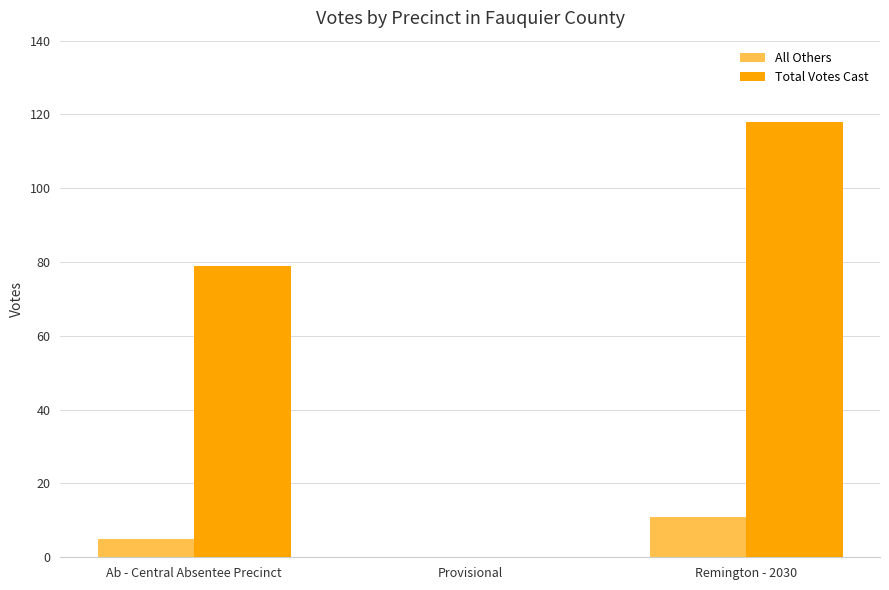

What is the total value across all series at Ab - Central Absentee Precinct?

84